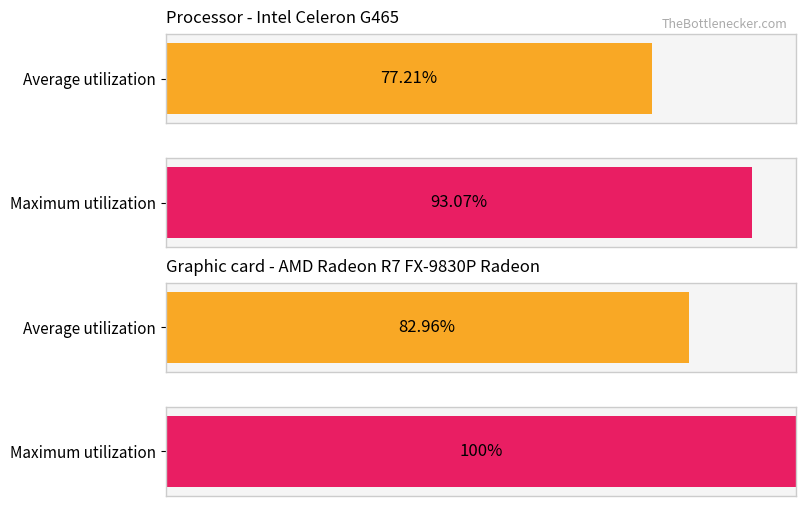

The OV Single series shows 15.9 at COVA. True or false?

False